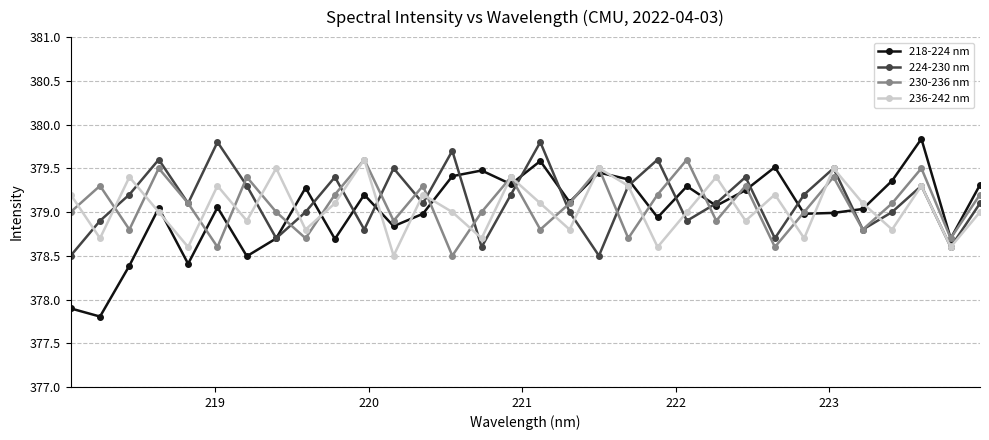

Does the chart display data point markers on the line(s)?

Yes